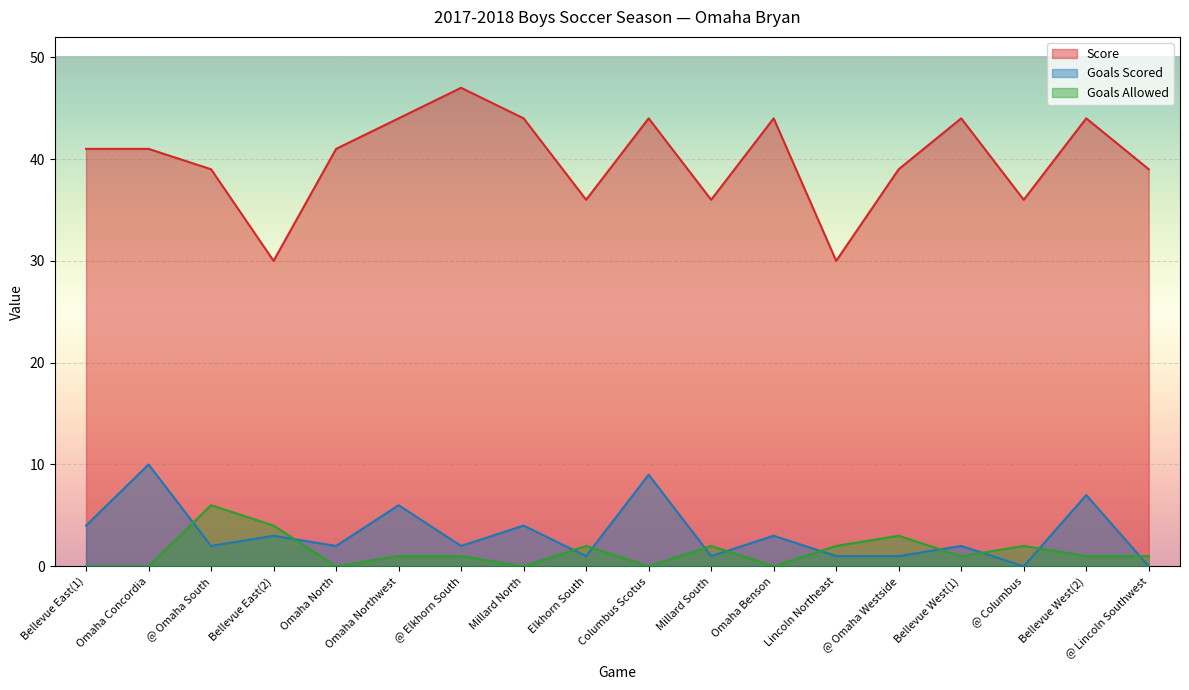

At which category is the sum across all series the highest?

Columbus Scotus